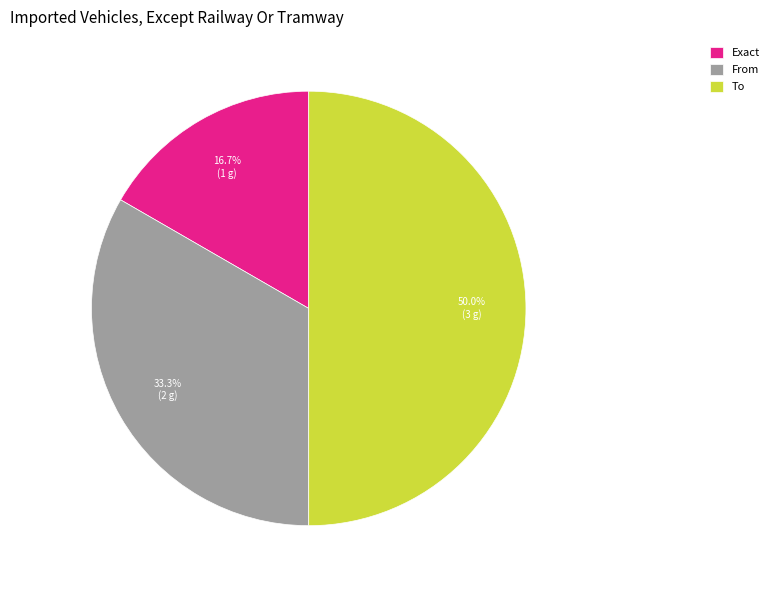

Rank the categories by value from highest to lowest.

To, From, Exact